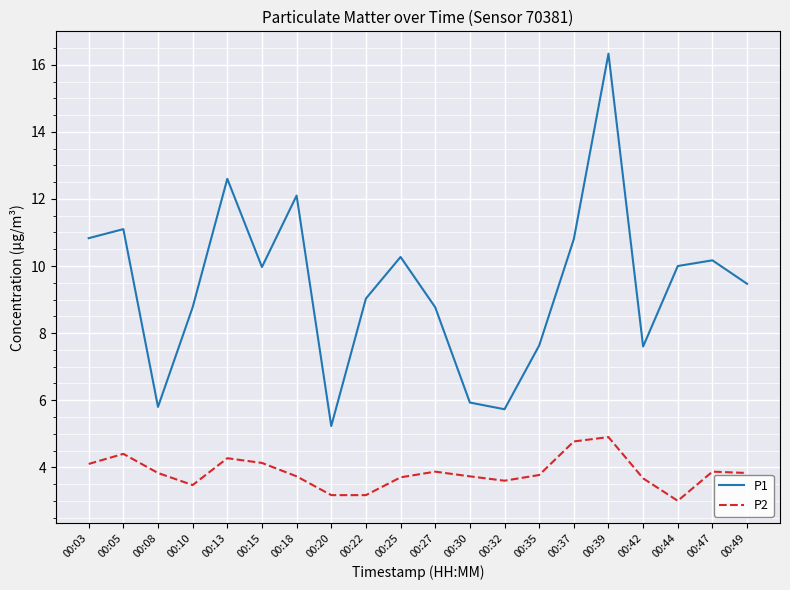

What is the total value across all series at 00:30?

9.7